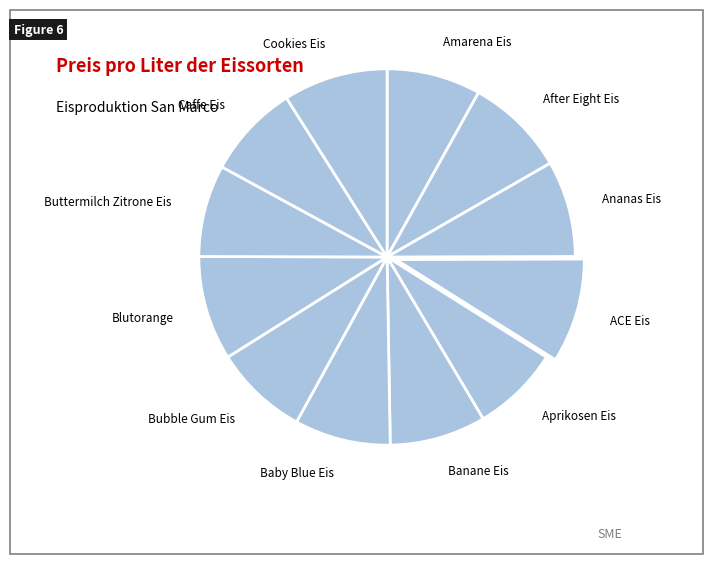

Approximately how many times larger is the value at Bubble Gum Eis compared to Caffe Eis?

1.0